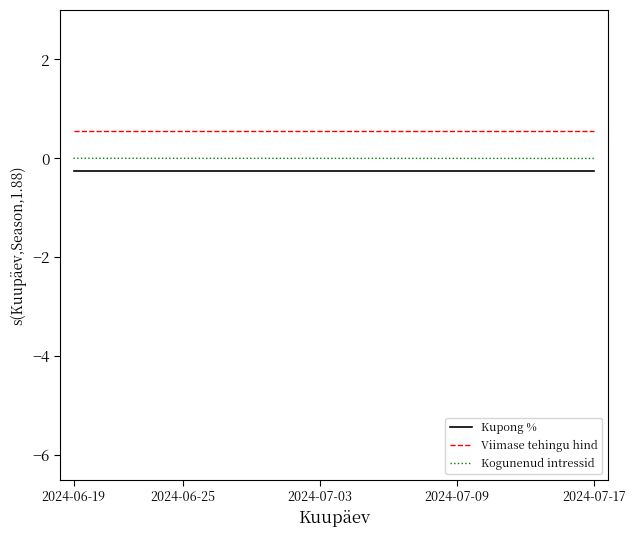

True or false: Kogunenud intressid and Viimase tehingu hind intersect in this chart.

False